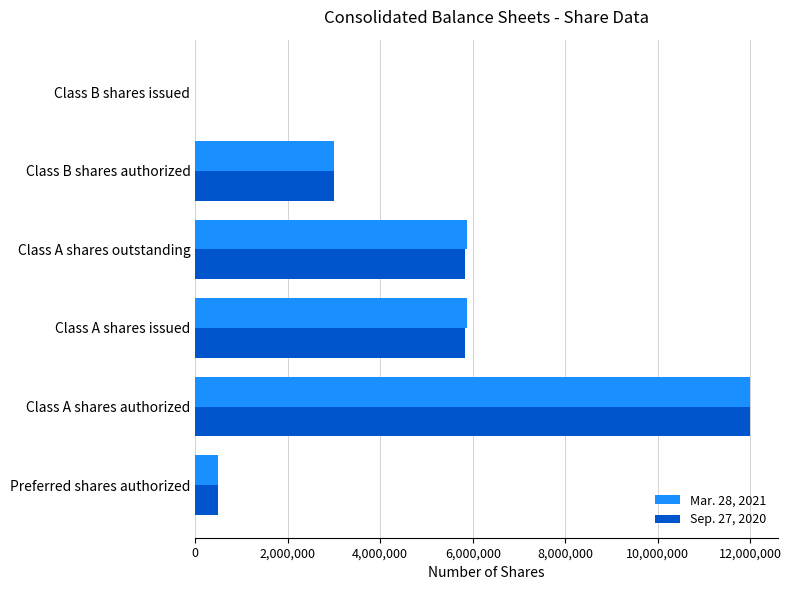

Is the value of Sep. 27, 2020 at Class B shares authorized greater than the value of Mar. 28, 2021 at Class B shares issued?

Yes